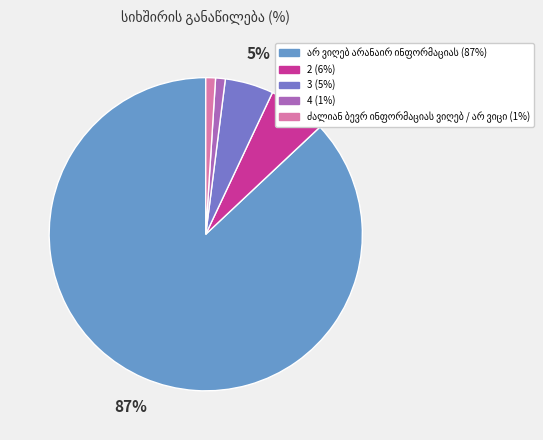

Does 2 represent more than half of the total?

No